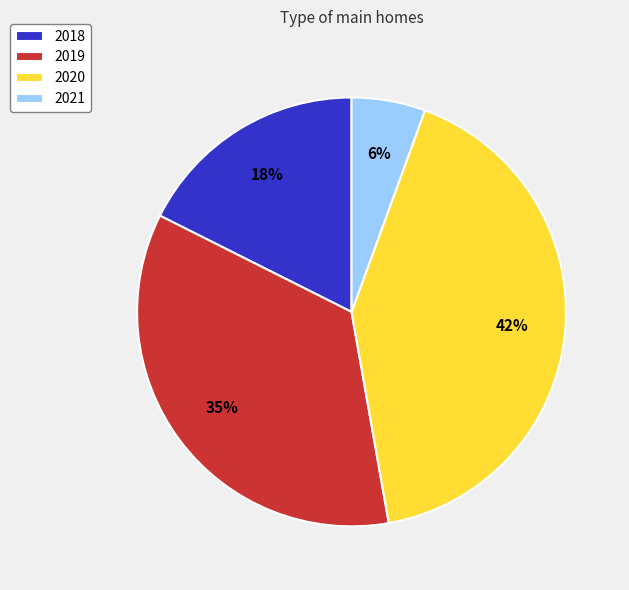

True or false: 2020 accounts for 42% of the total.

True